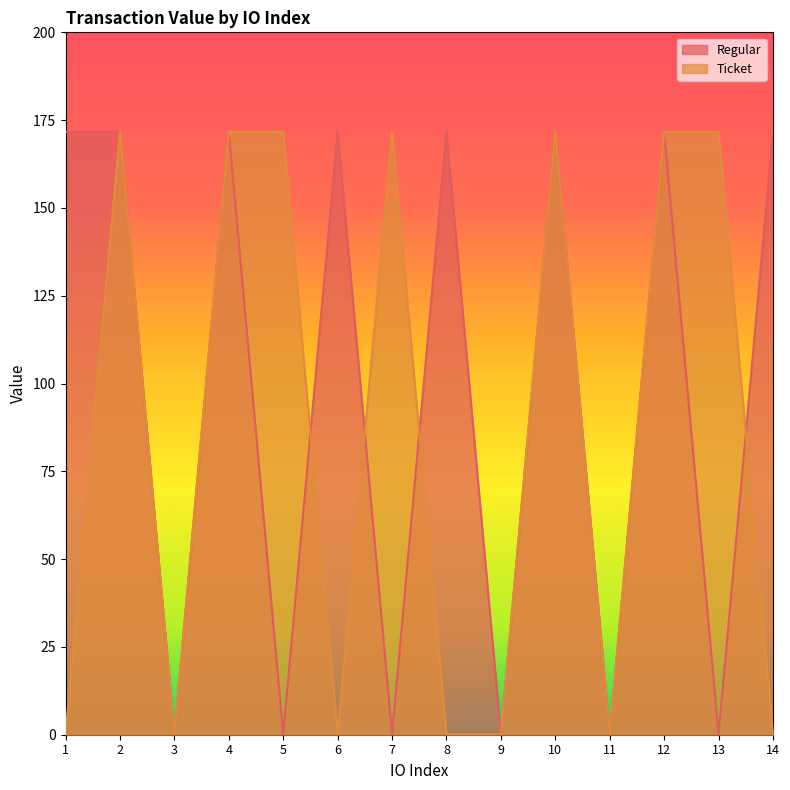

What is the value of the Regular point at the 9th from the left?

0.1